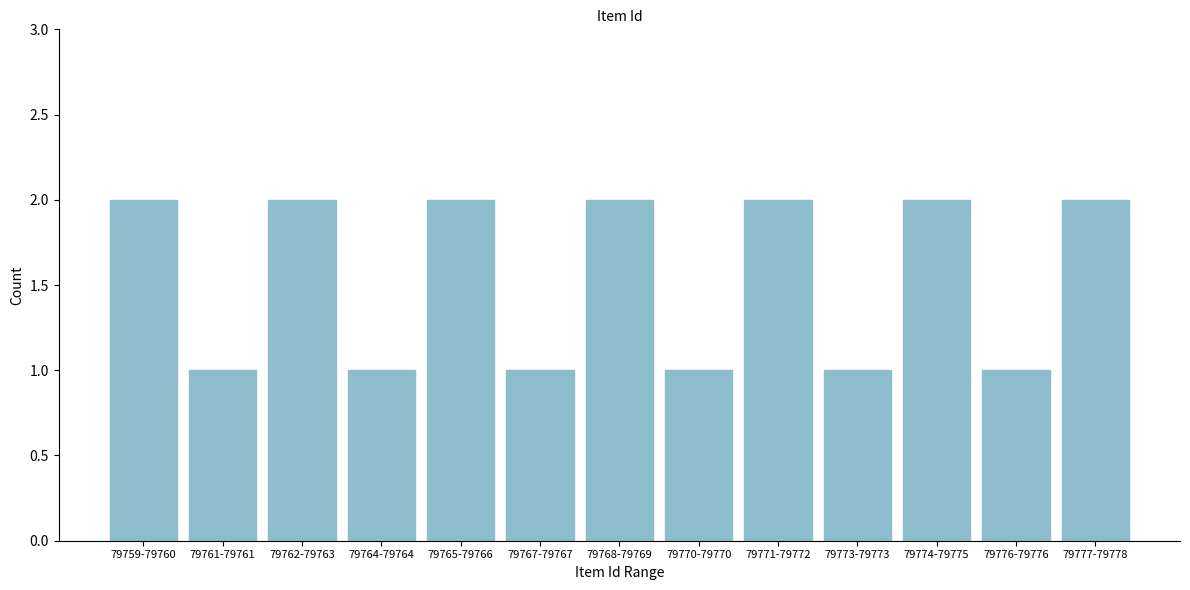

Reading left to right, transcribe all the data shown in this chart.

79759-79760=2	79761-79761=1	79762-79763=2	79764-79764=1	79765-79766=2	79767-79767=1	79768-79769=2	79770-79770=1	79771-79772=2	79773-79773=1	79774-79775=2	79776-79776=1	79777-79778=2